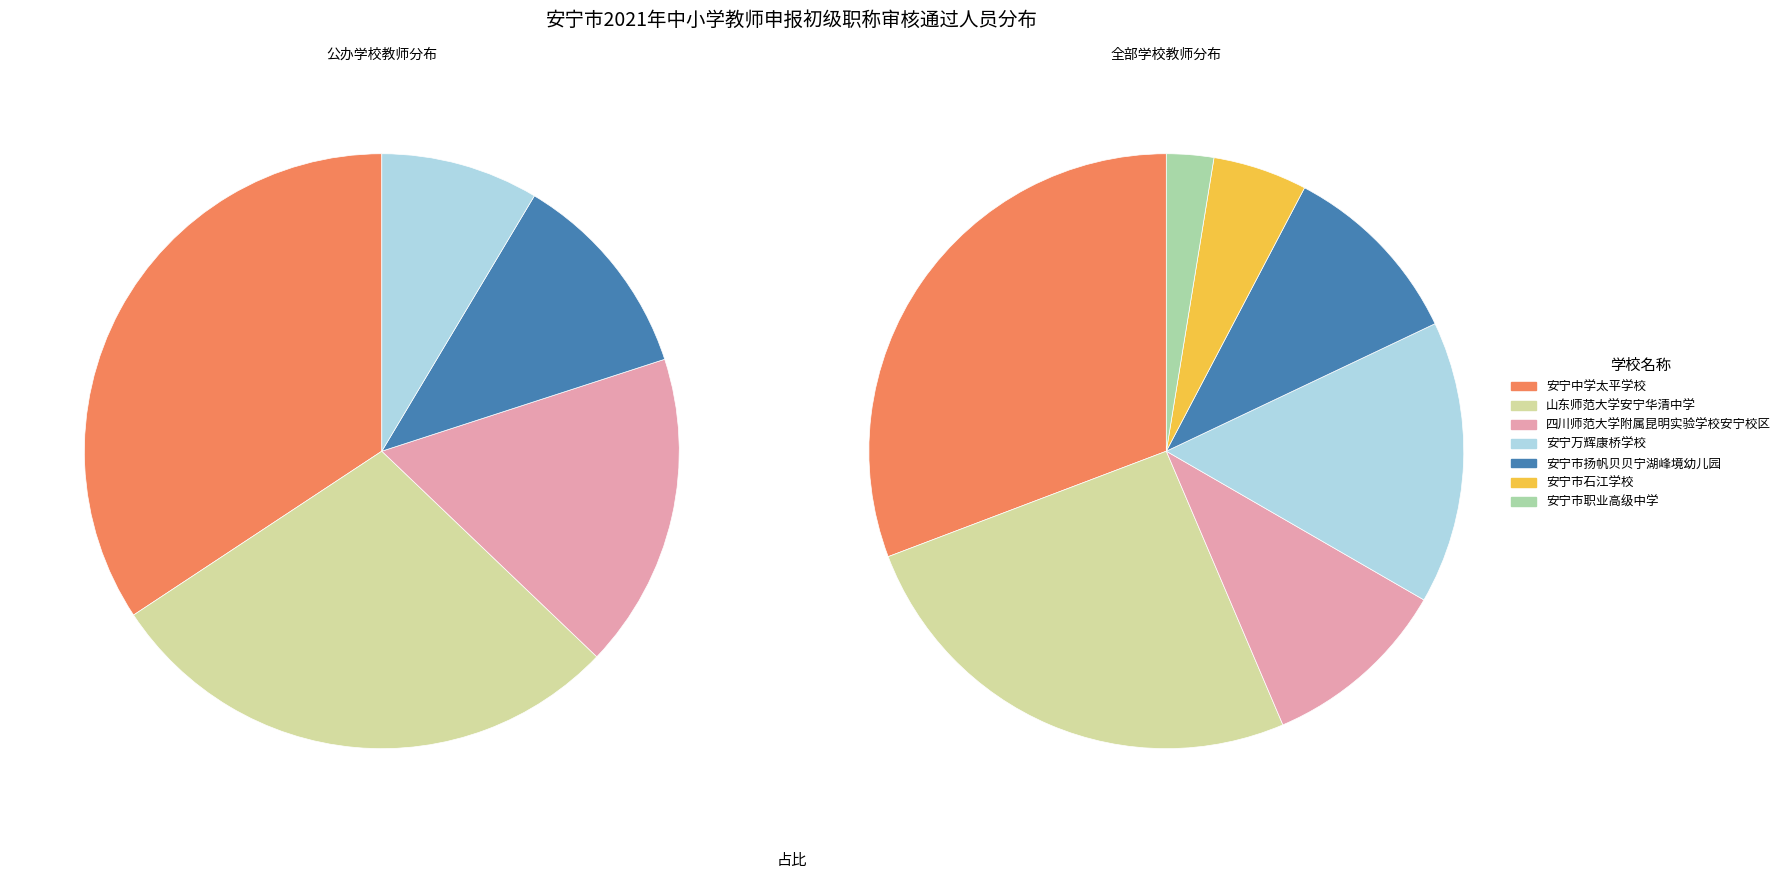

Which slice is the smallest?

安宁市职业高级中学